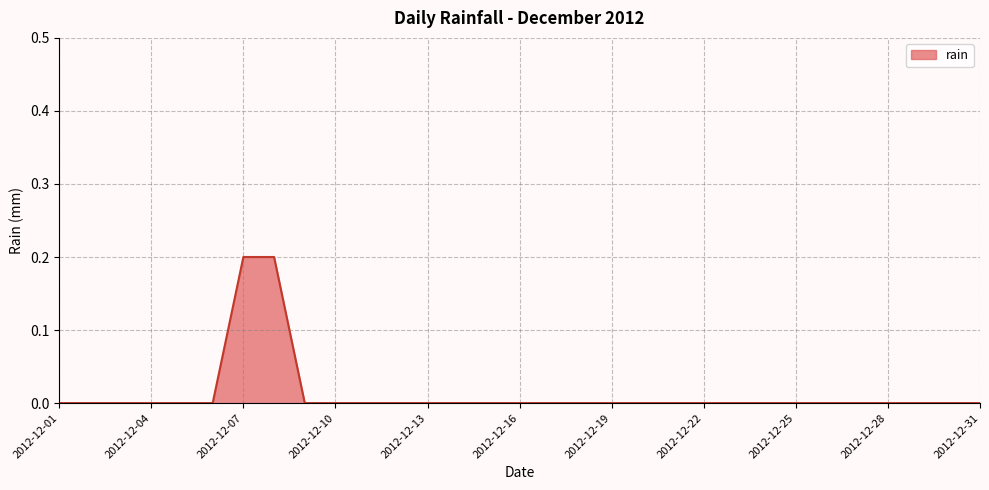

How many lines are shown in the chart?

1